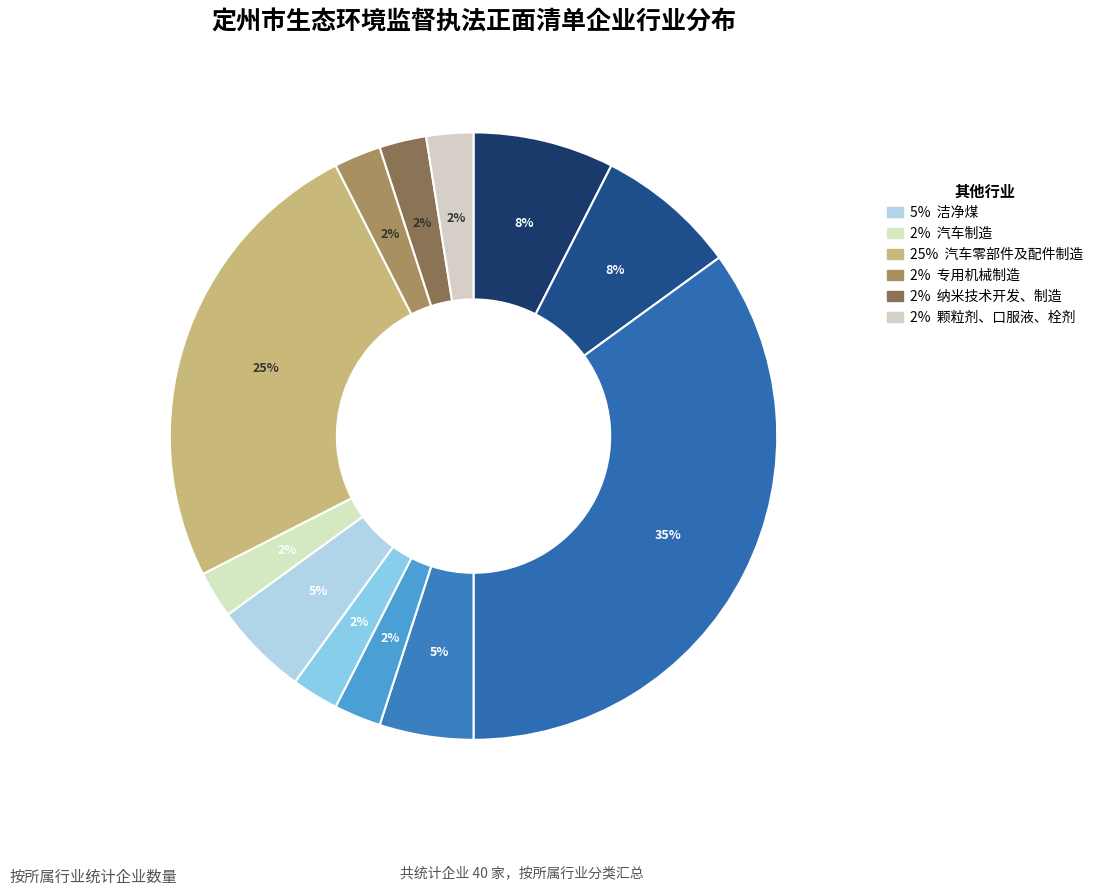

To the nearest percent, what is the average slice percentage?

8%